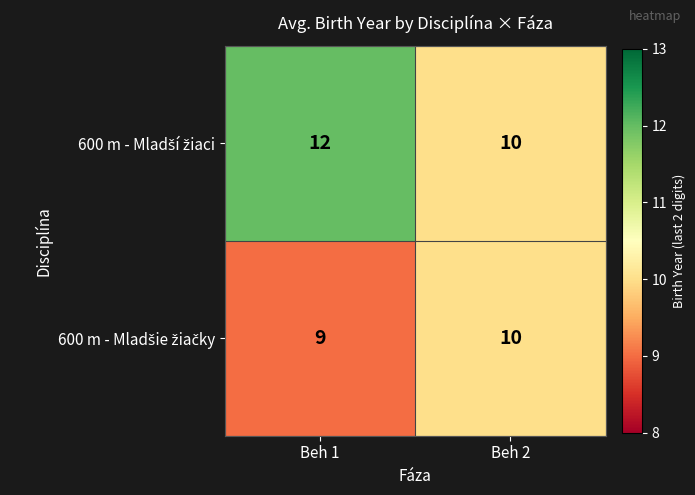

At which category is the sum across all series the highest?

Beh 1